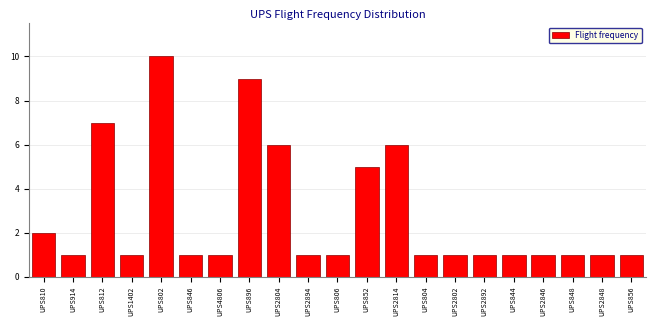

Reading left to right, transcribe all the data shown in this chart.

2	1	7	1	10	1	1	9	6	1	1	5	6	1	1	1	1	1	1	1	1